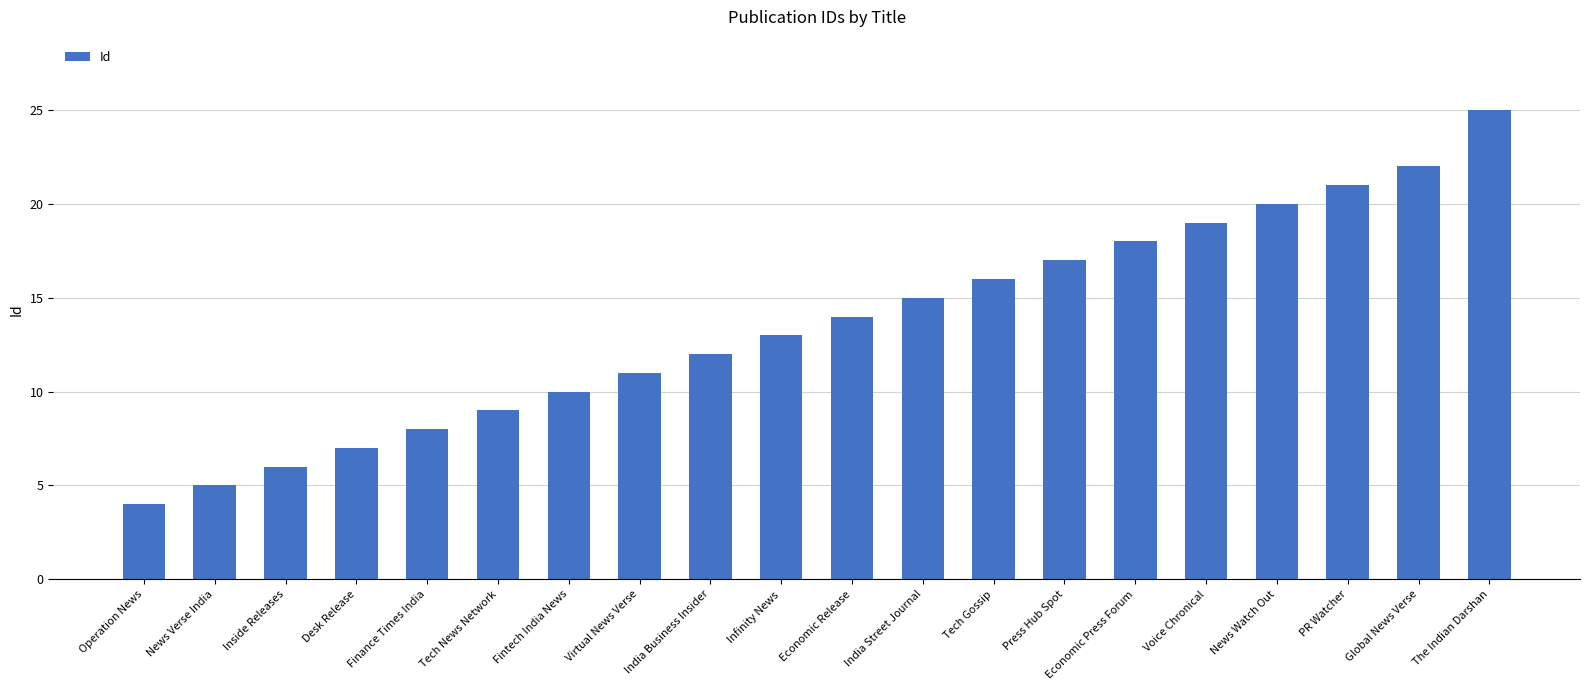

Which has a higher value, Operation News or Fintech India News?

Fintech India News